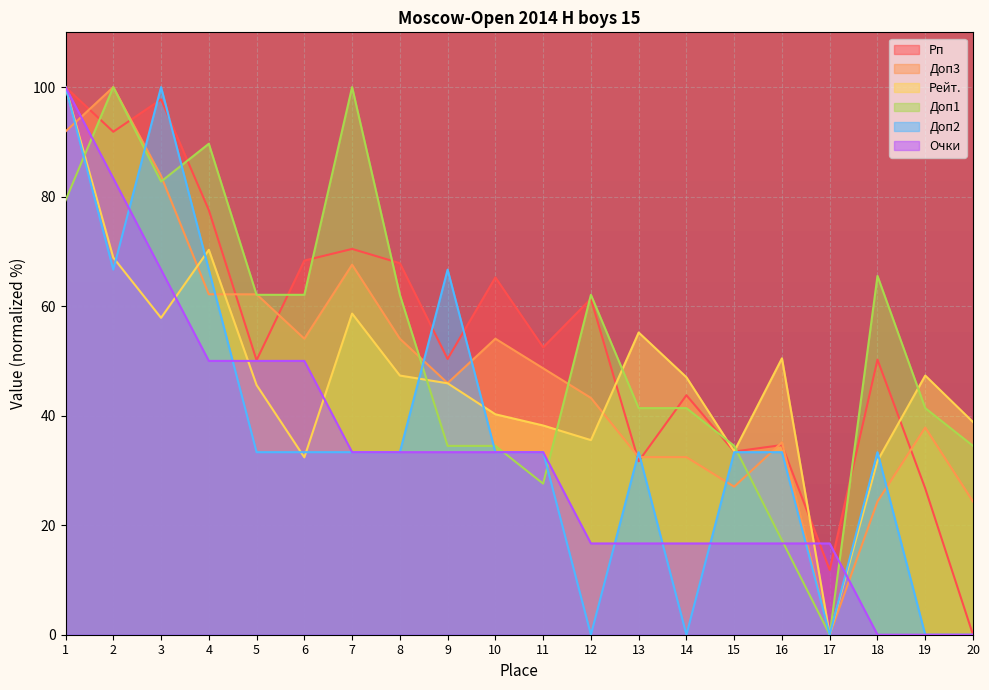

How many data points in Доп1 are less than 62?

10